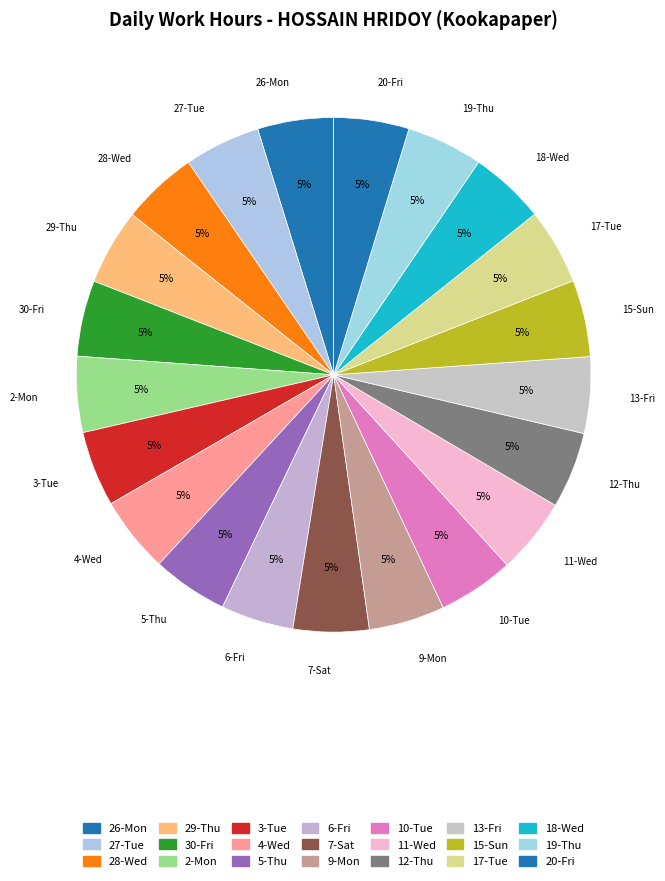

What percentage is the 4-Wed slice, to the nearest percent?

5%